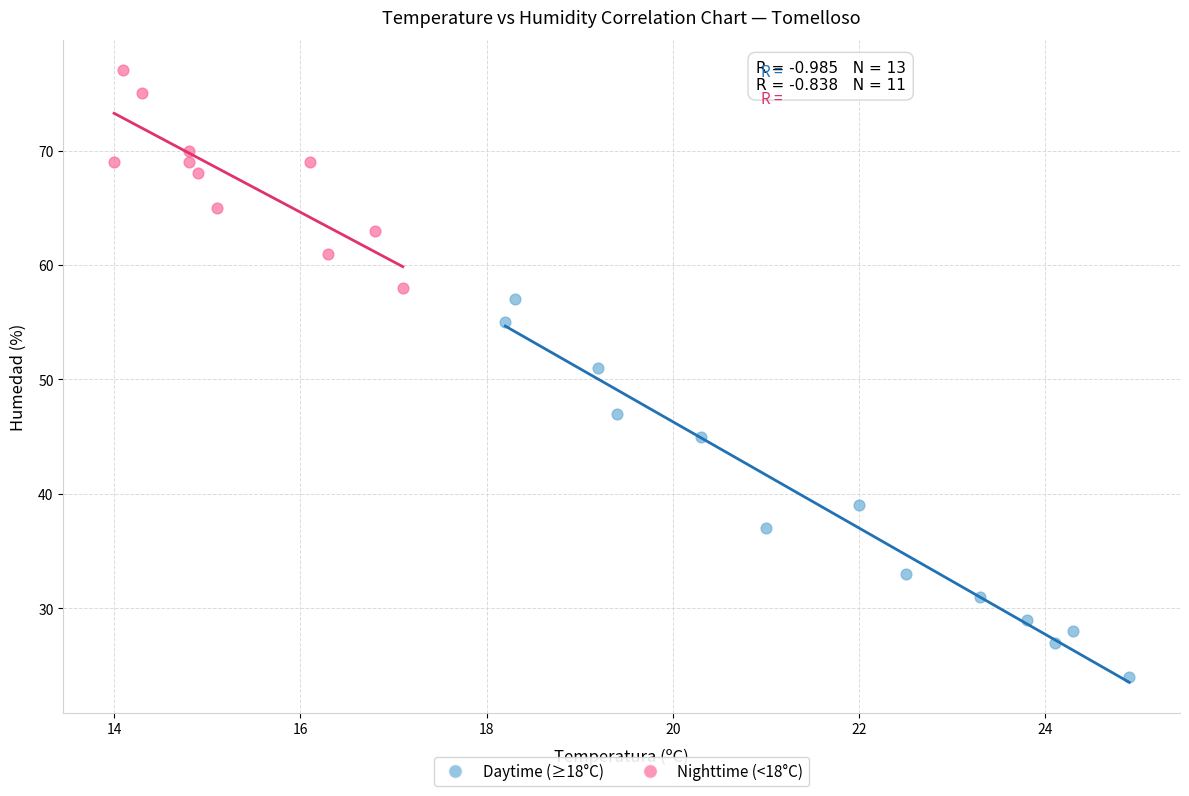

Which series has the widest spread of Y values?

Daytime (≥18°C)